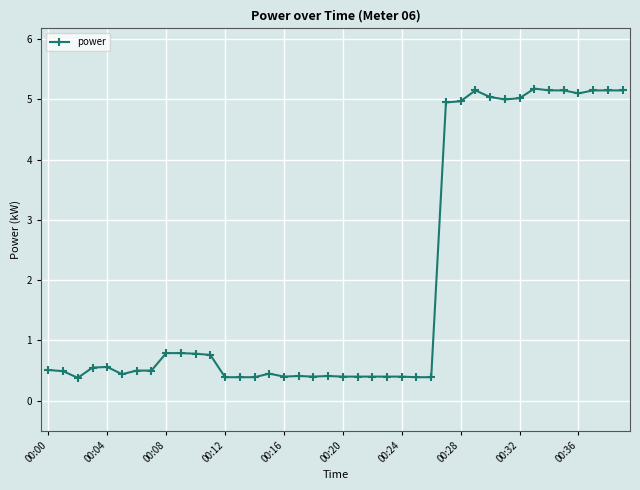

What is the sum of all values?

79.2